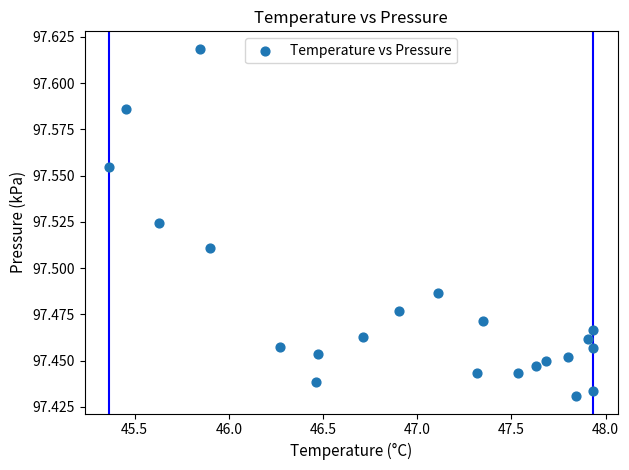

What is the range of X values (max minus min)?

2.6